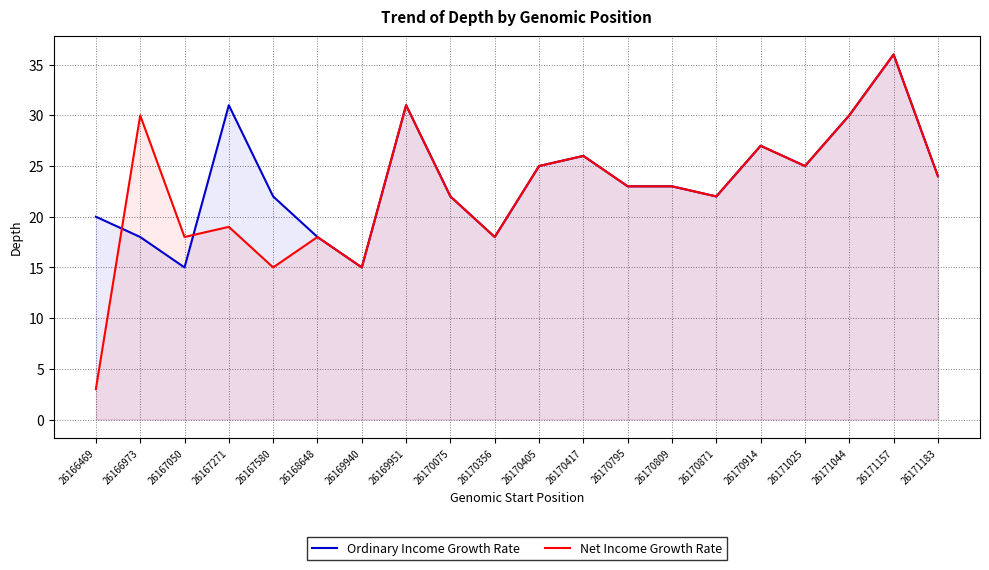

How many times do Net Income Growth Rate and Ordinary Income Growth Rate cross each other?

2